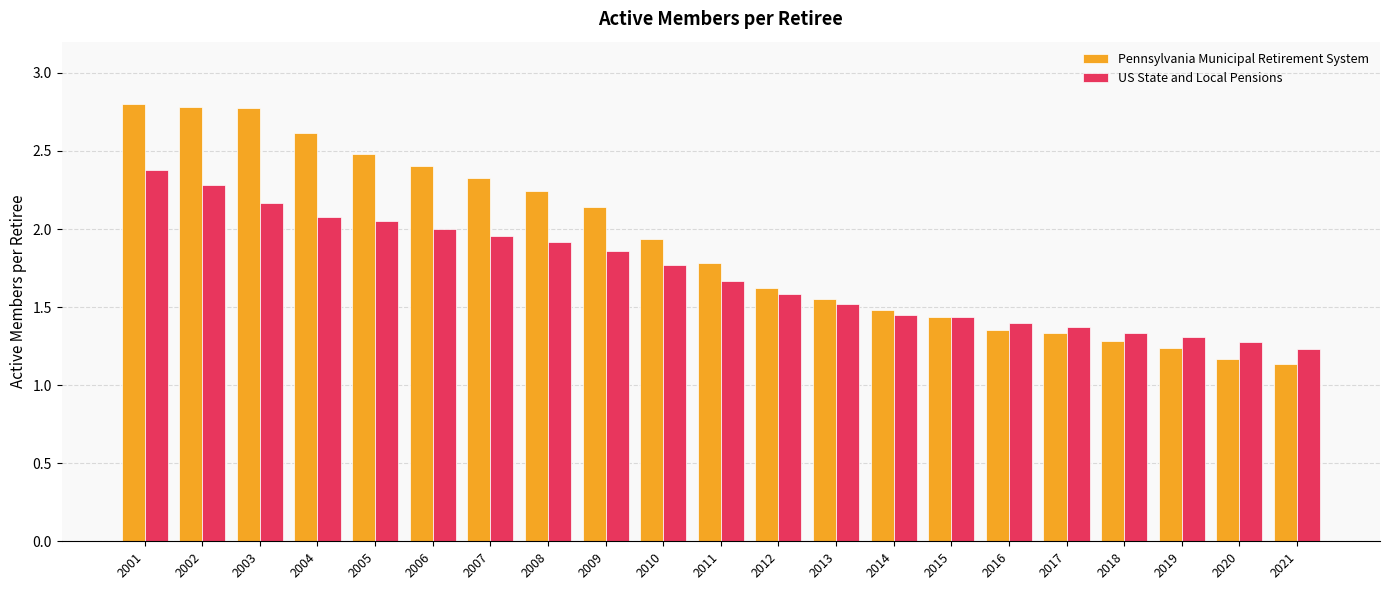

At how many categories does at least one series exceed 2?

9